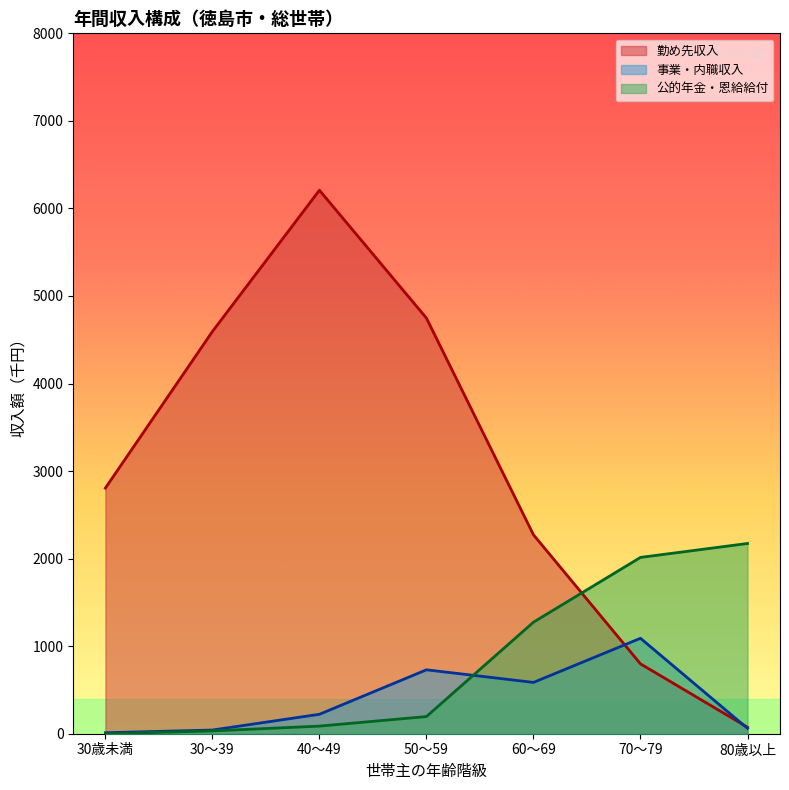

True or false: 公的年金・恩給給付 has a value of 125 at 40～49.

False